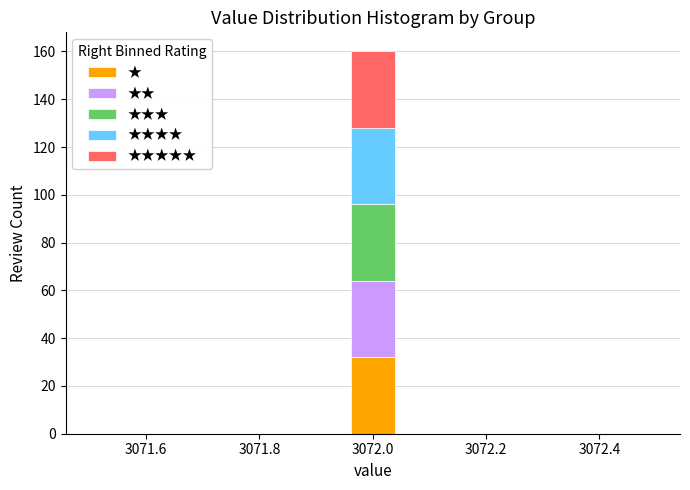

Reading left to right, transcribe this chart: for each stacked bar, give the range it covers on the x-axis and its total height. Neither the bar edges nor the heights are printed on the chart, so give them approximately, as read against the axes.

3071.50 to 3071.60: 0
3071.60 to 3071.68: 0
3071.68 to 3071.78: 0
3071.78 to 3071.86: 0
3071.86 to 3071.96: 0
3071.96 to 3072.04: 160
3072.04 to 3072.14: 0
3072.14 to 3072.22: 0
3072.22 to 3072.32: 0
3072.32 to 3072.40: 0
3072.40 to 3072.50: 0